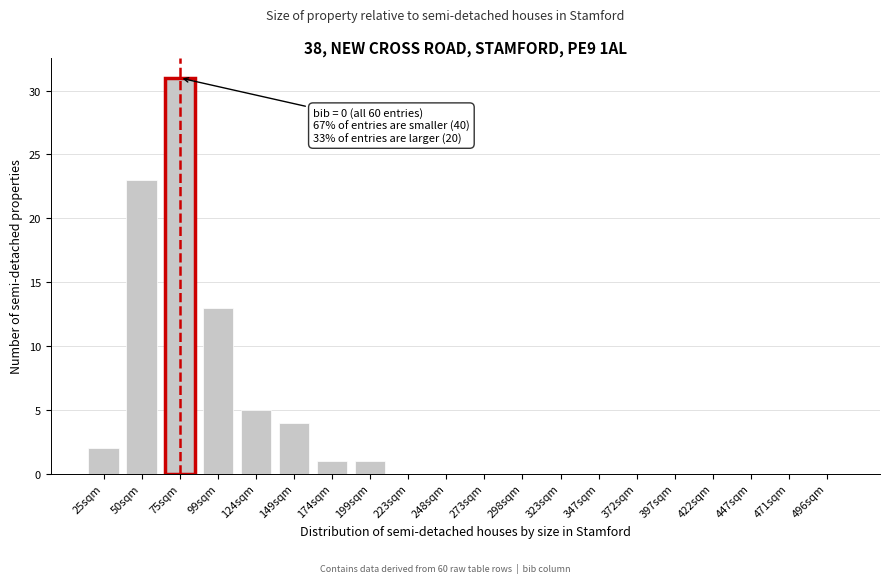

Reading left to right, transcribe all the data shown in this chart.

25sqm=2	50sqm=23	75sqm=31	99sqm=13	124sqm=5	149sqm=4	174sqm=1	199sqm=1	223sqm=0	248sqm=0	273sqm=0	298sqm=0	323sqm=0	347sqm=0	372sqm=0	397sqm=0	422sqm=0	447sqm=0	471sqm=0	496sqm=0